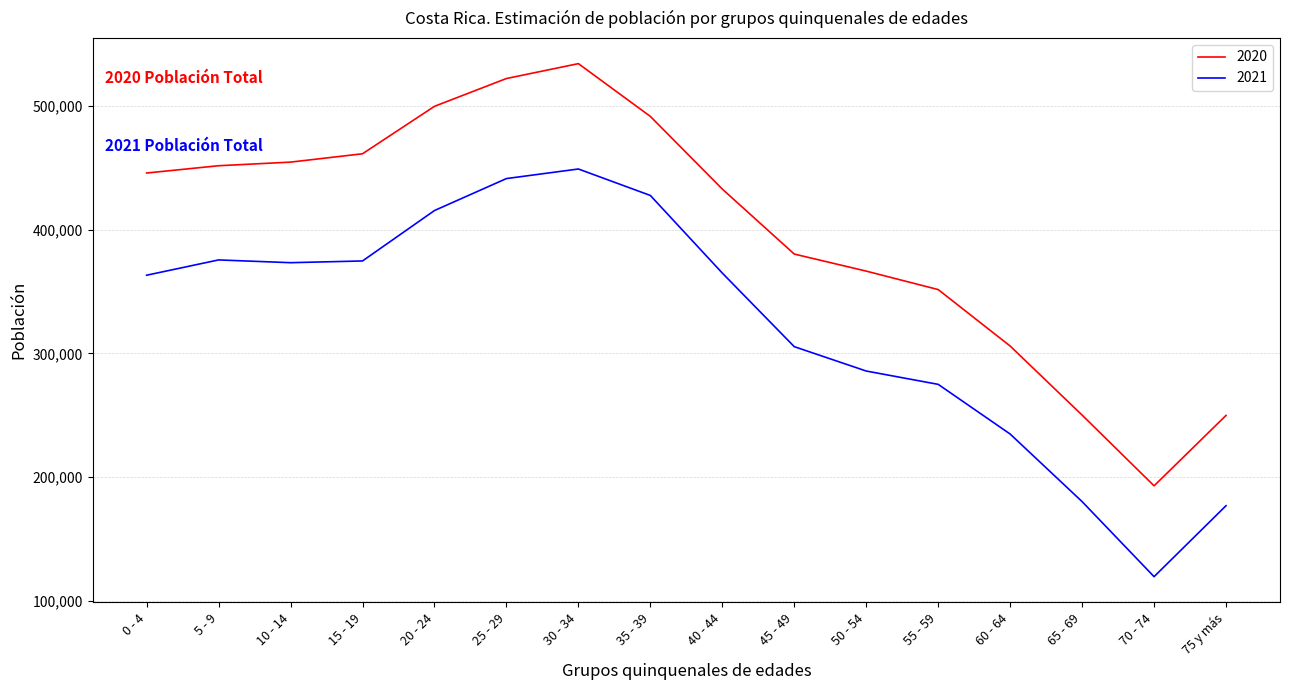

True or false: 2021 and 2020 cross at least once.

False